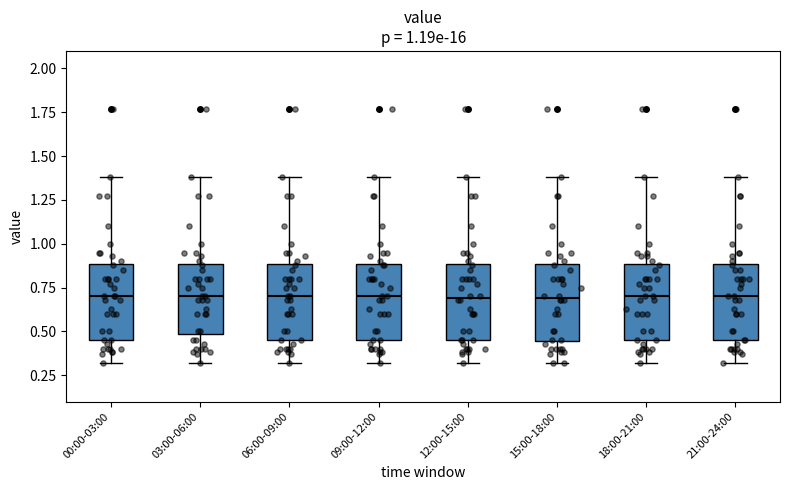

Reading left to right, read every box against the y-axis: the position of its median line, the range the box covers, and the ends of its whiskers. The values are not printed on the chart, so give them approximately, as read against the axis.

00:00-03:00: median 0.70, box 0.45 to 0.90, whiskers 0.30 to 1.40
03:00-06:00: median 0.70, box 0.50 to 0.90, whiskers 0.30 to 1.40
06:00-09:00: median 0.70, box 0.45 to 0.90, whiskers 0.30 to 1.40
09:00-12:00: median 0.70, box 0.45 to 0.90, whiskers 0.30 to 1.40
12:00-15:00: median 0.70, box 0.45 to 0.90, whiskers 0.30 to 1.40
15:00-18:00: median 0.70, box 0.45 to 0.90, whiskers 0.30 to 1.40
18:00-21:00: median 0.70, box 0.45 to 0.90, whiskers 0.30 to 1.40
21:00-24:00: median 0.70, box 0.45 to 0.90, whiskers 0.30 to 1.40